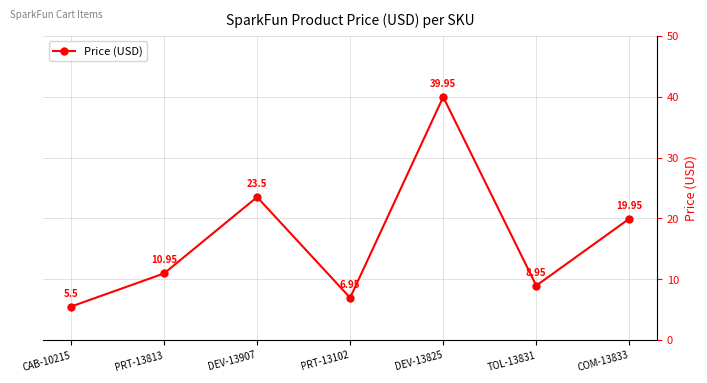

What is the sum of all values?

115.8